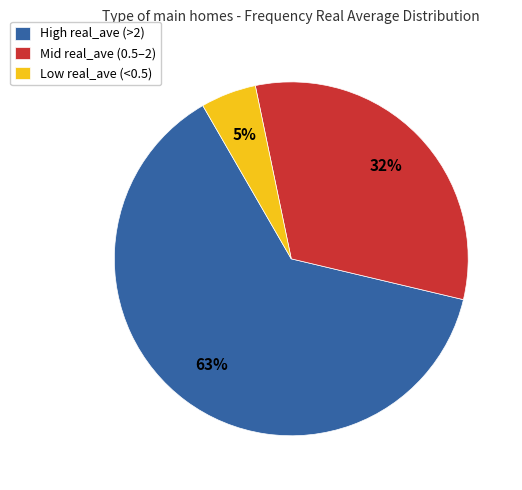

Which has a higher value, Mid real_ave (0.5–2) or Low real_ave (<0.5)?

Mid real_ave (0.5–2)